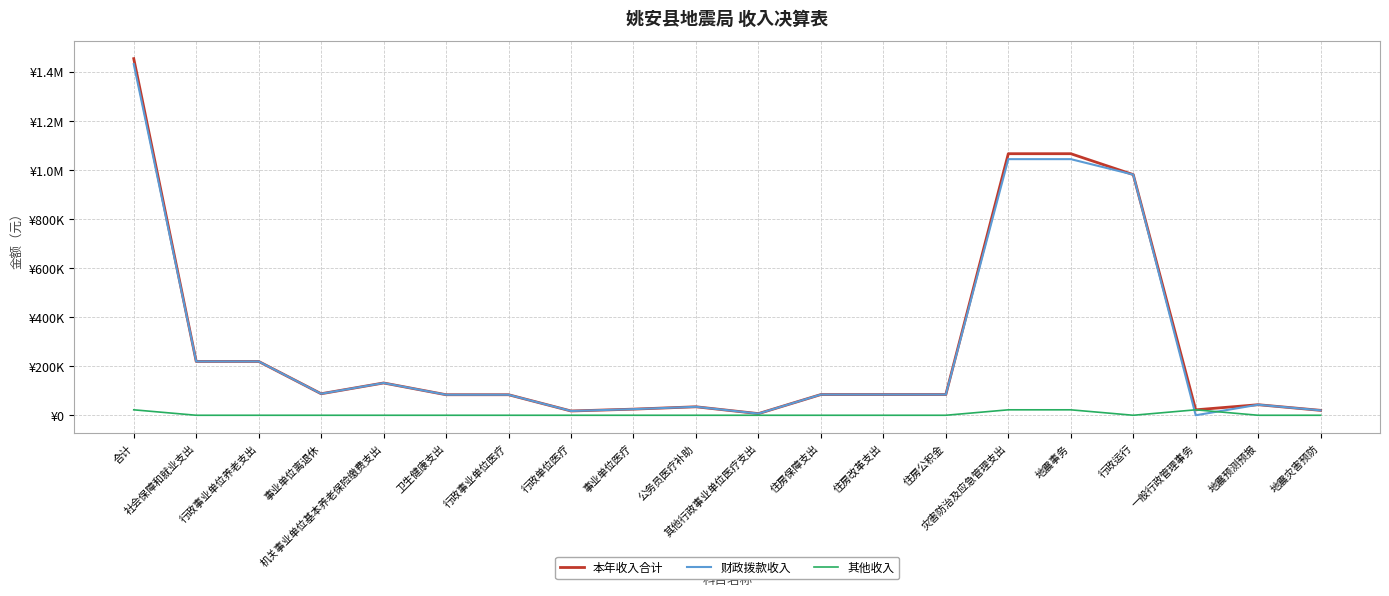

What is the difference between the maximum and second lowest values in the 其他收入 series?

22180.0